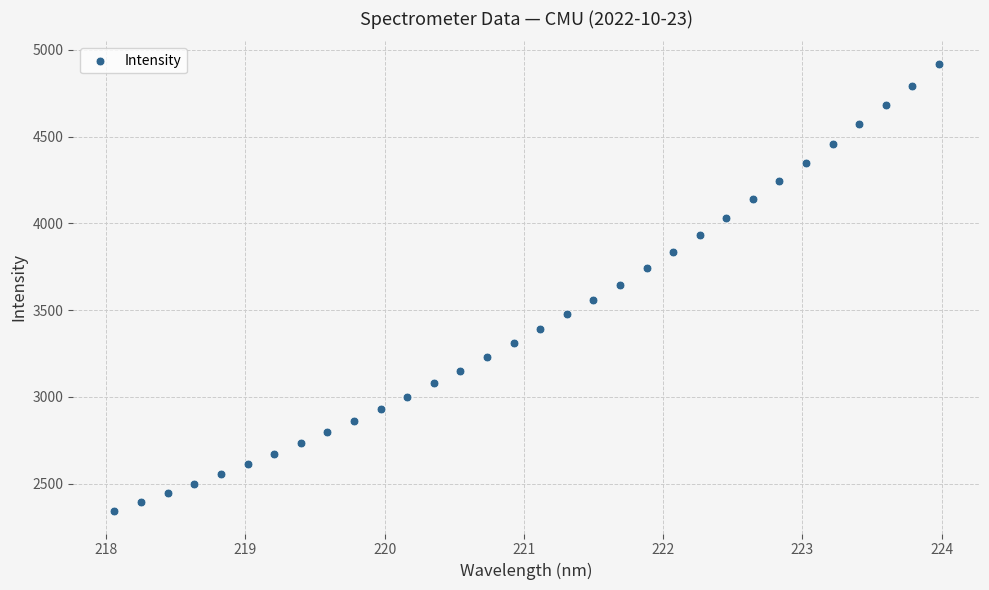

What is the range of Y values (max minus min)?

2578.9